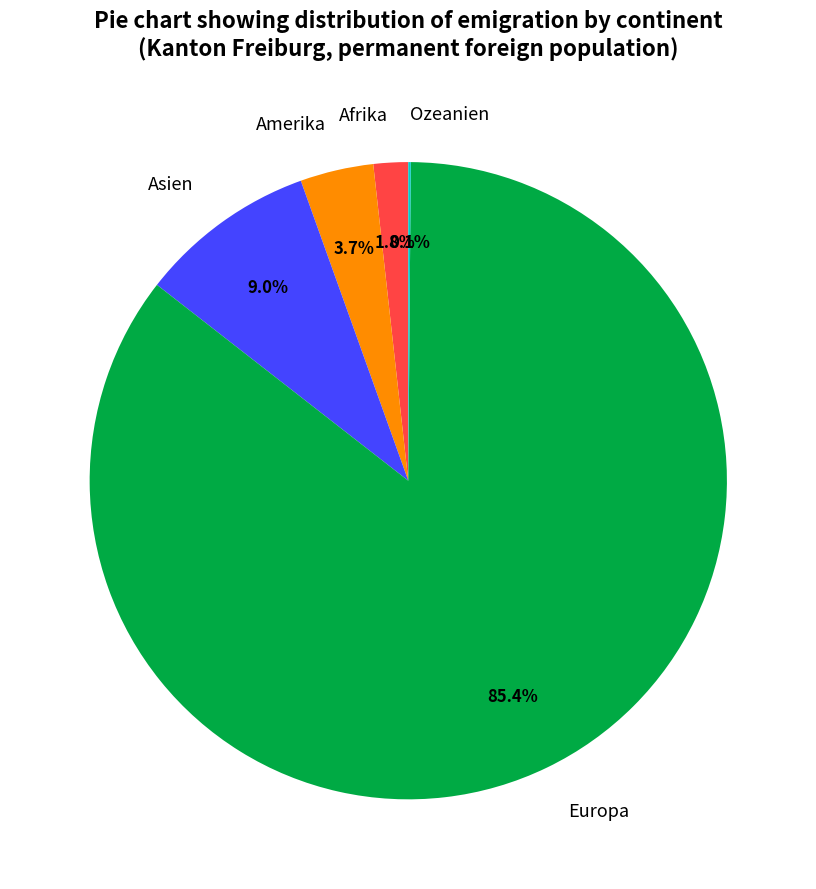

What percentage do Asien and Amerika together represent?

12.7%